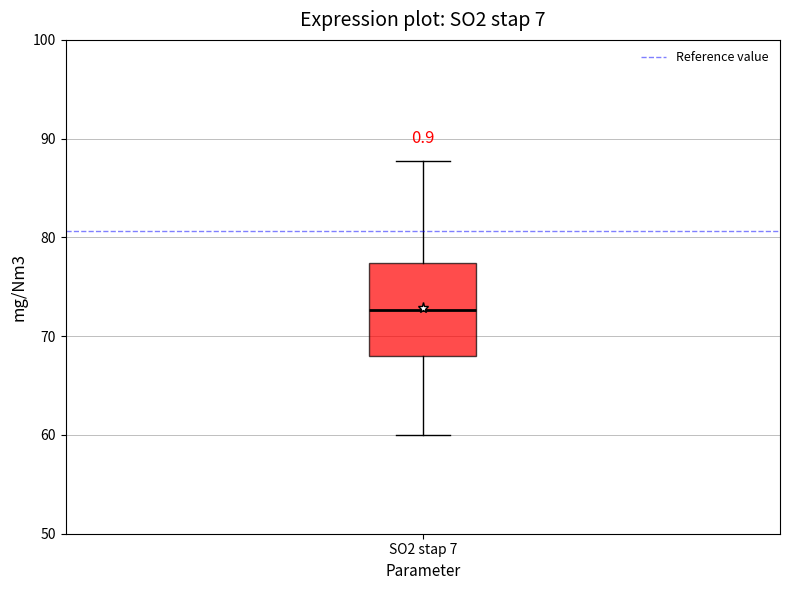

Where does the median line of the box for SO2 stap 7 sit on the y-axis? The values are not printed on the chart, so give them approximately, as read against the axis.

73